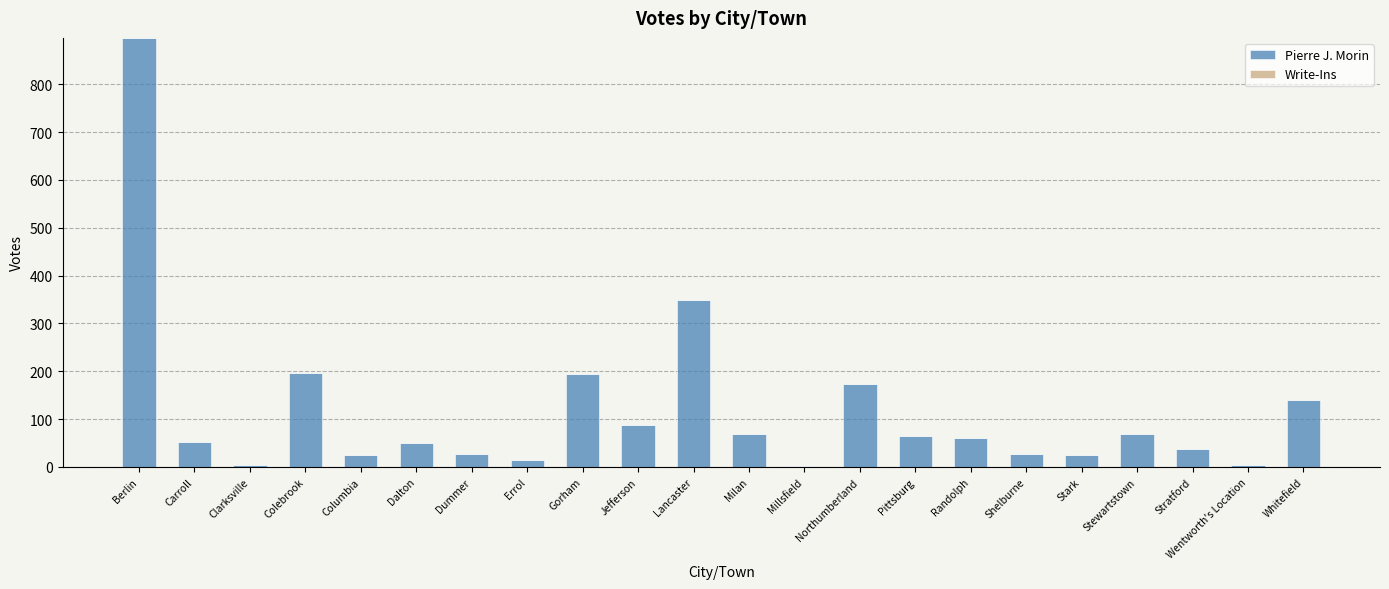

What position from the left is Columbia?

5